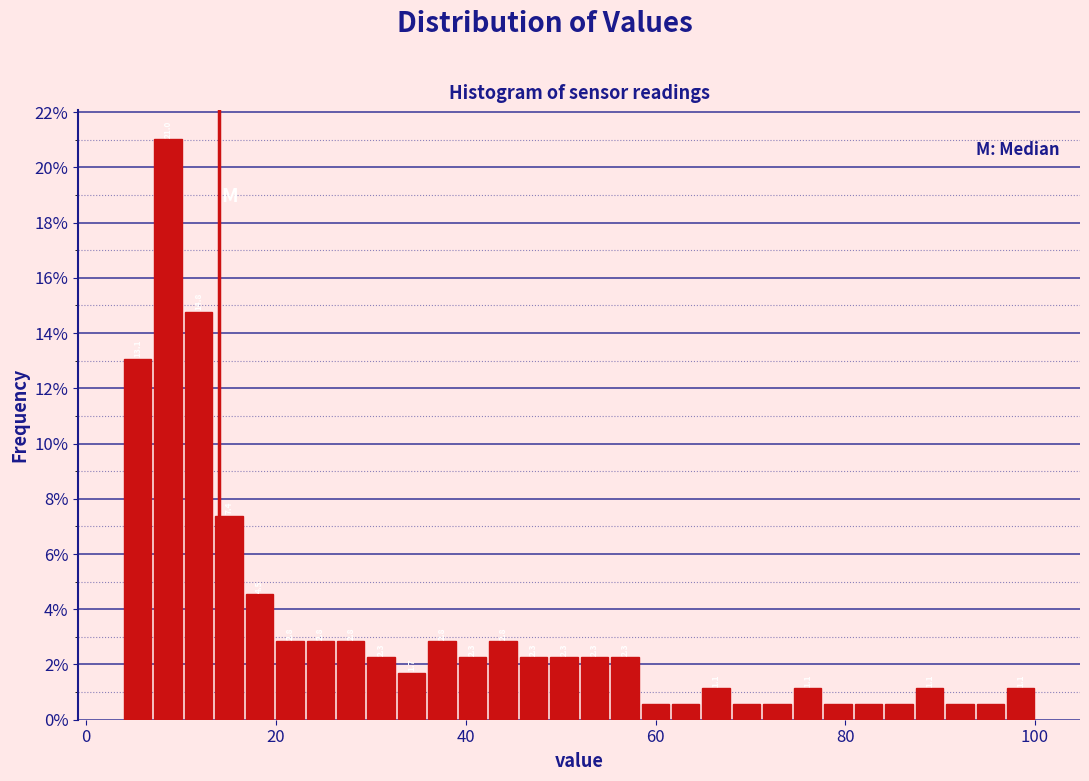

Around what value on the x-axis is the tallest bar? Give the approximate position of its centre, as read against the axis.

8